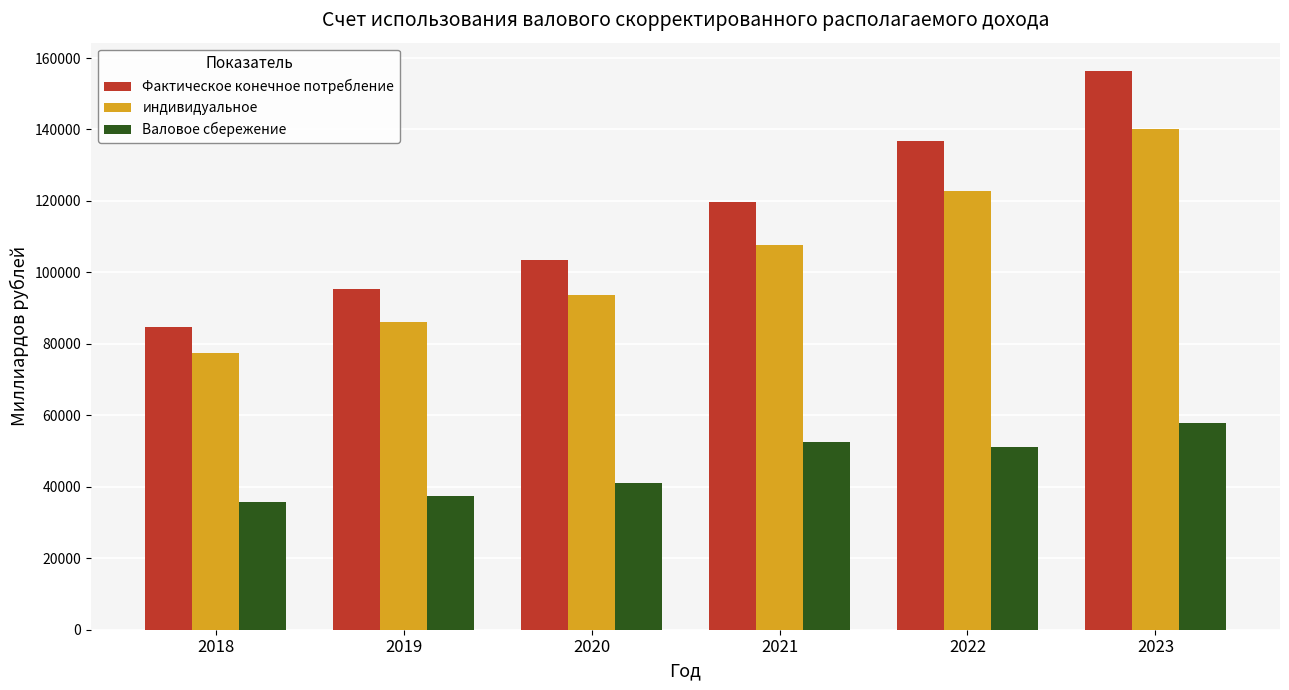

What is the difference between the second highest and minimum values in the Валовое сбережение series?

16731.7